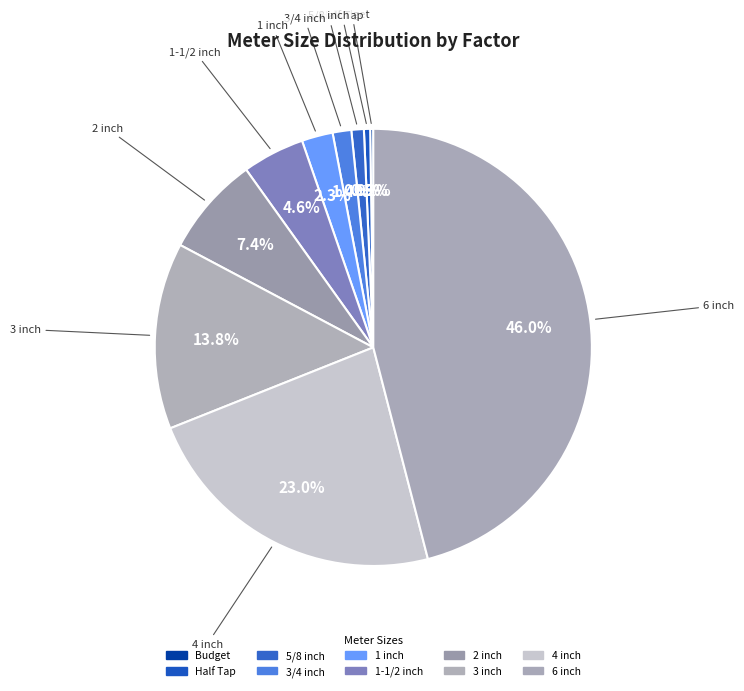

Which category has the smallest portion of the pie?

Budget